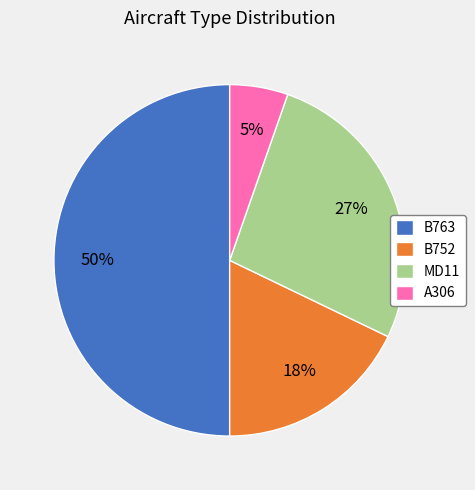

Is B752 the majority of the pie?

No